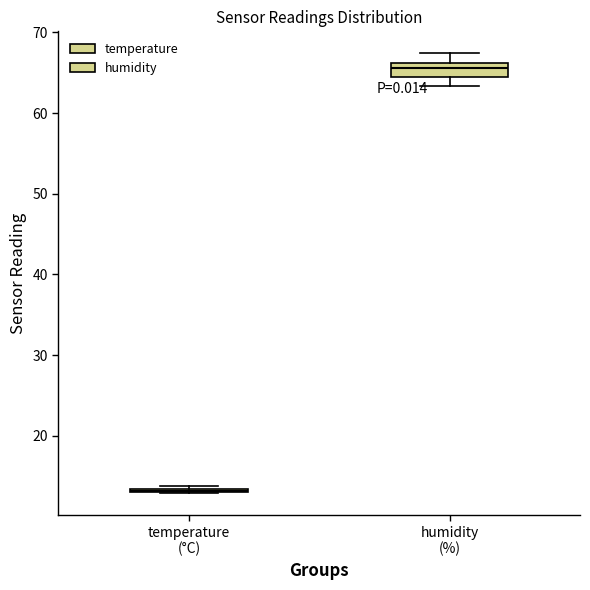

Where is the upper edge of the box for humidity (%) on the y-axis? The values are not printed on the chart, so give them approximately, as read against the axis.

66